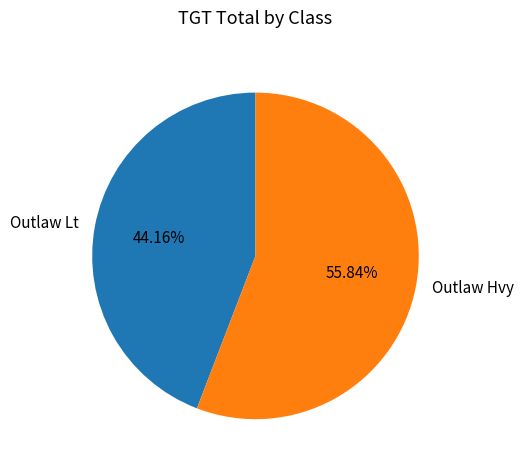

The Outlaw Lt slice represents 44% of the pie. True or false?

True